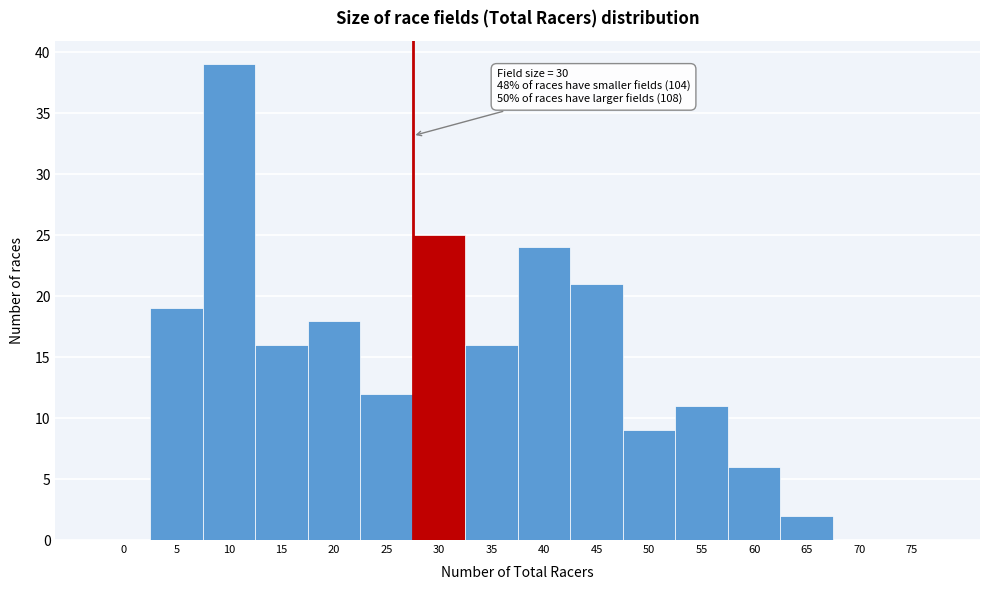

Reading left to right, list all the values displayed in this chart.

0=0	5=19	10=39	15=16	20=18	25=12	30=25	35=16	40=24	45=21	50=9	55=11	60=6	65=2	70=0	75=0